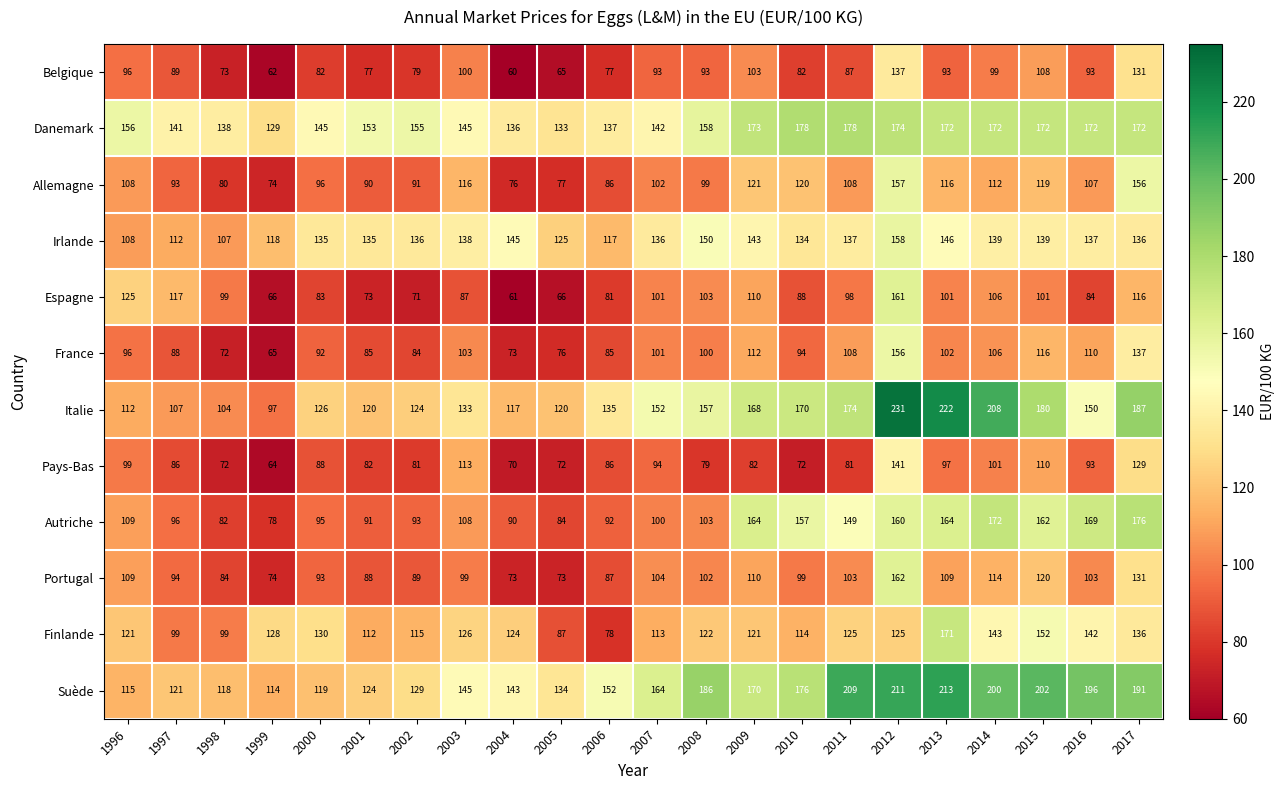

List the series in order of their peak value, lowest first.

Belgique, Pays-Bas, France, Allemagne, Irlande, Espagne, Portugal, Finlande, Autriche, Danemark, Suède, Italie